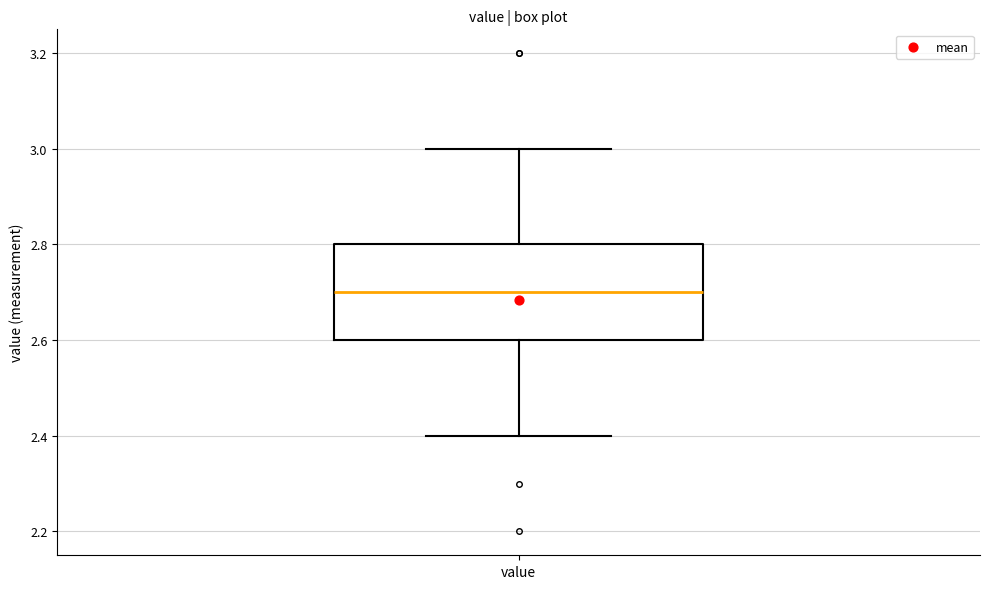

Where is the upper edge of the box for value on the y-axis? The values are not printed on the chart, so give them approximately, as read against the axis.

2.8